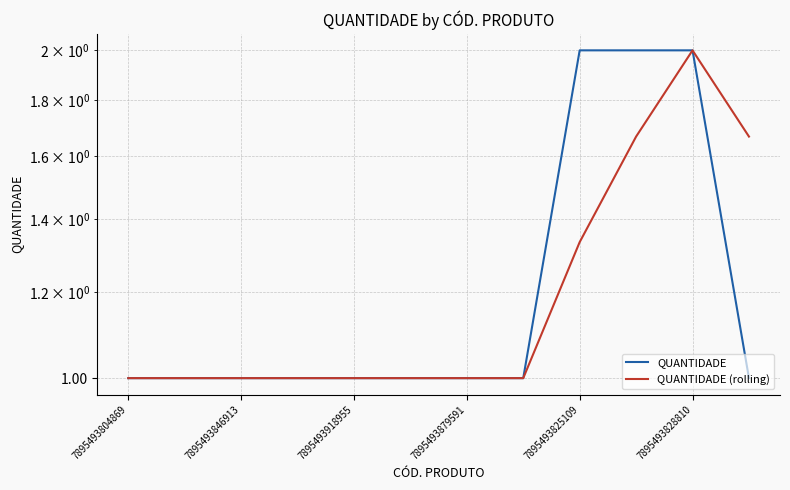

At which label is QUANTIDADE (rolling) closest to 1?

7895493804869